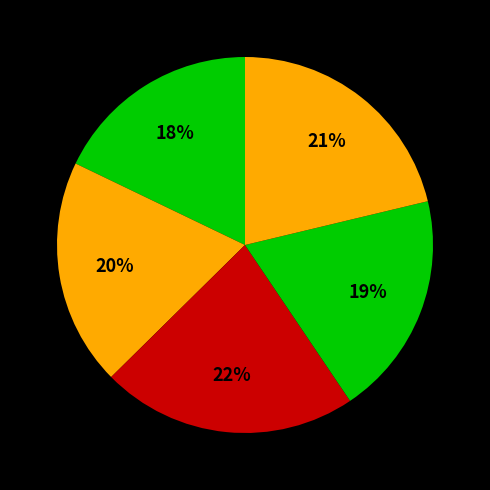

How many segments does this pie chart have?

5